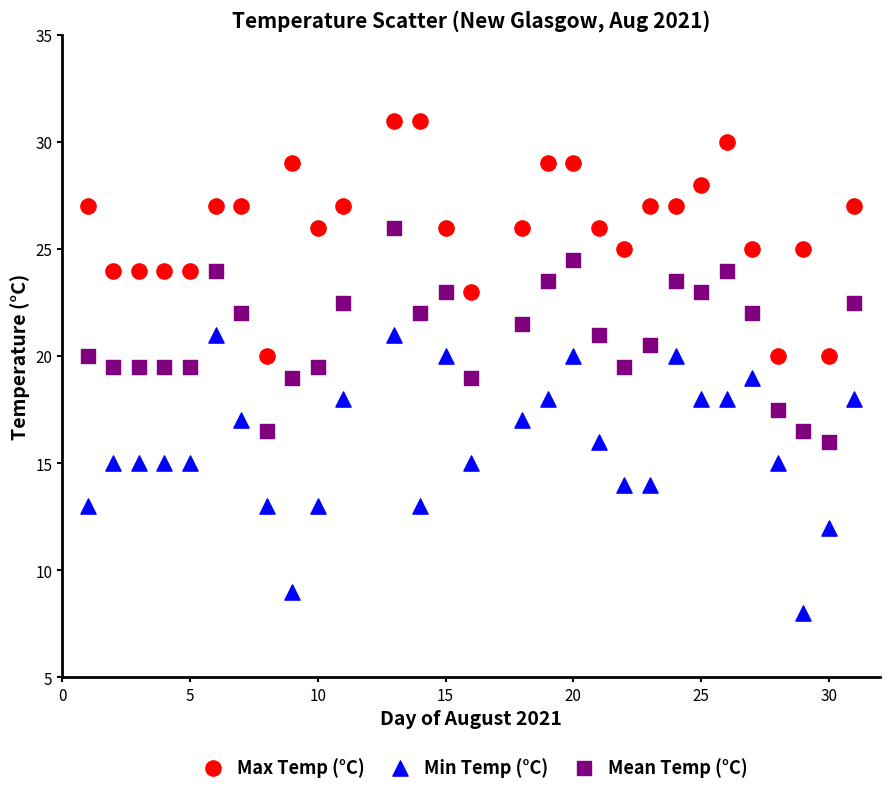

Across all data points, what is the range of Y values (max minus min)?

23.0